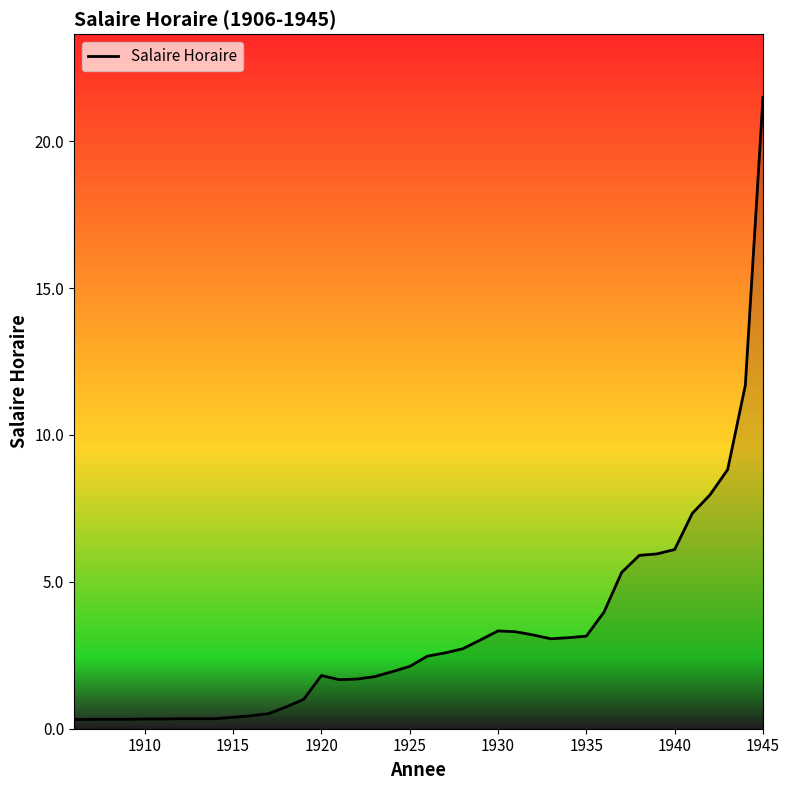

What is the difference between the maximum and minimum values?

21.2